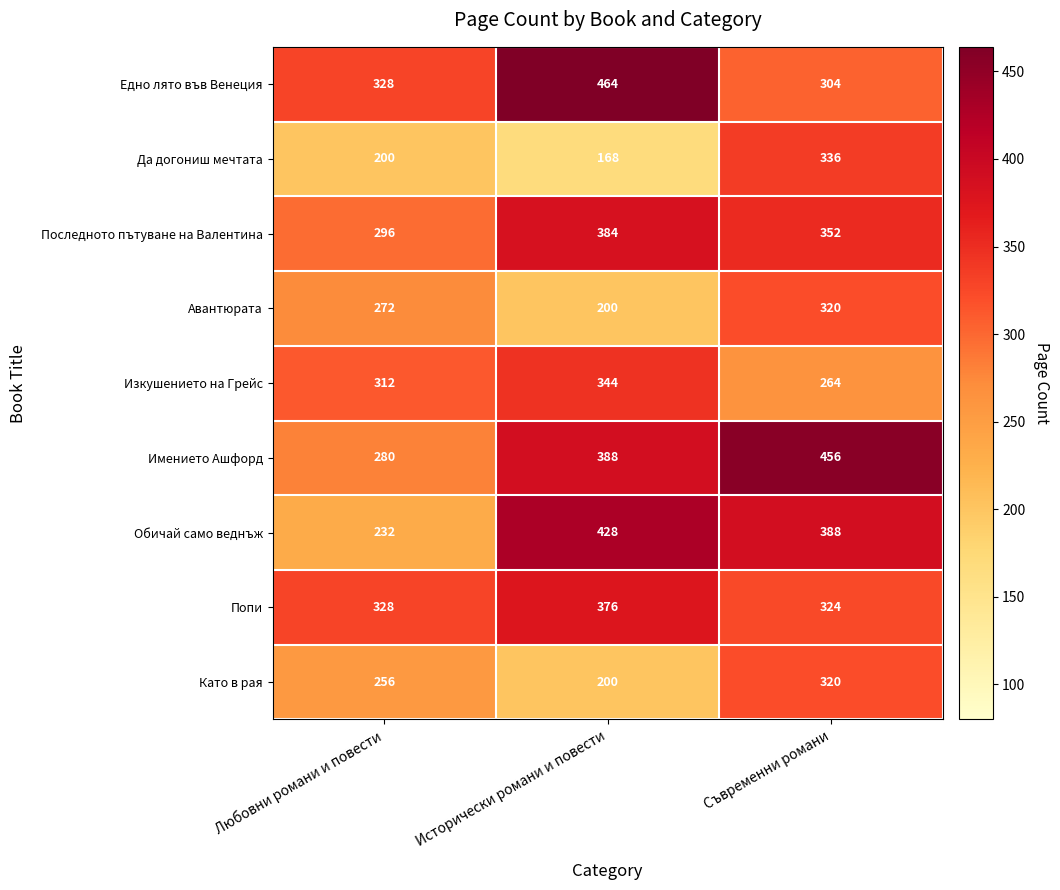

At how many categories does at least one series exceed 212?

3